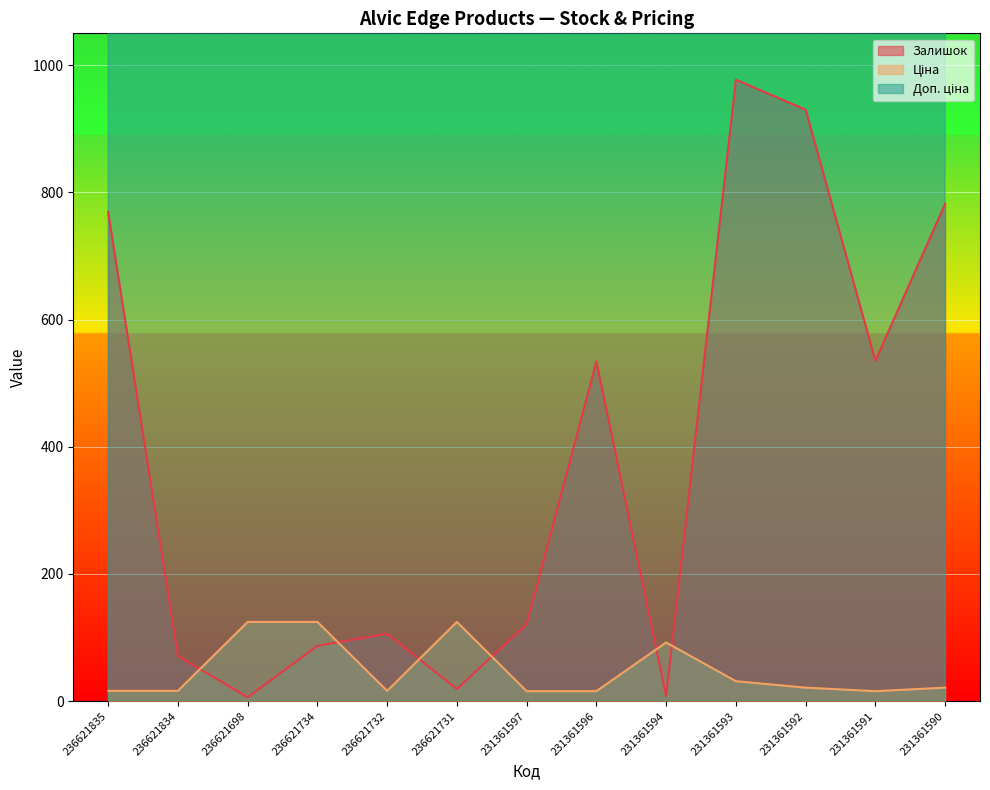

Where does the Залишок series first go above 121?

236621835